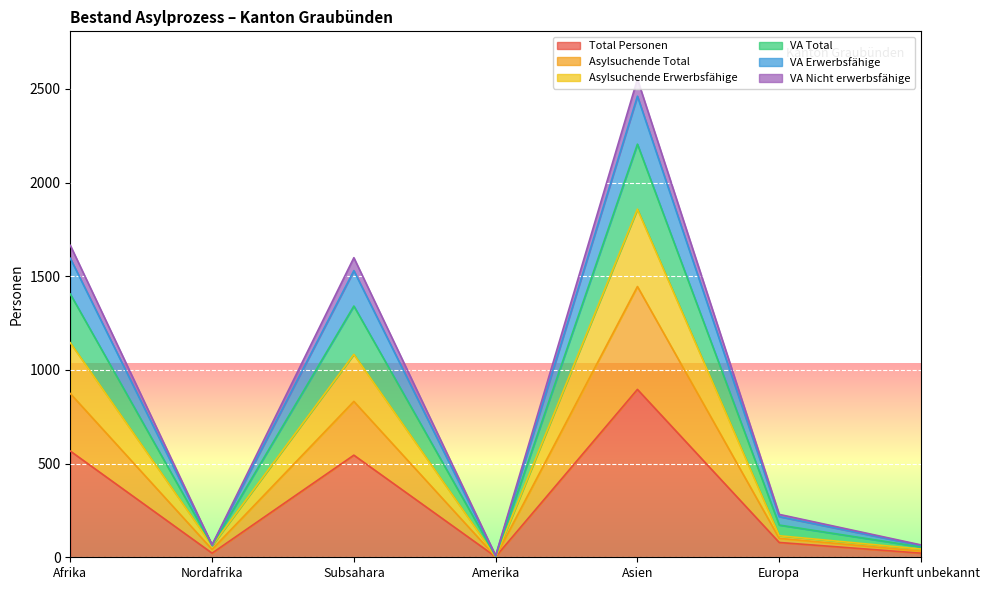

What is the difference between the second highest and minimum values in the Total Personen series?

564